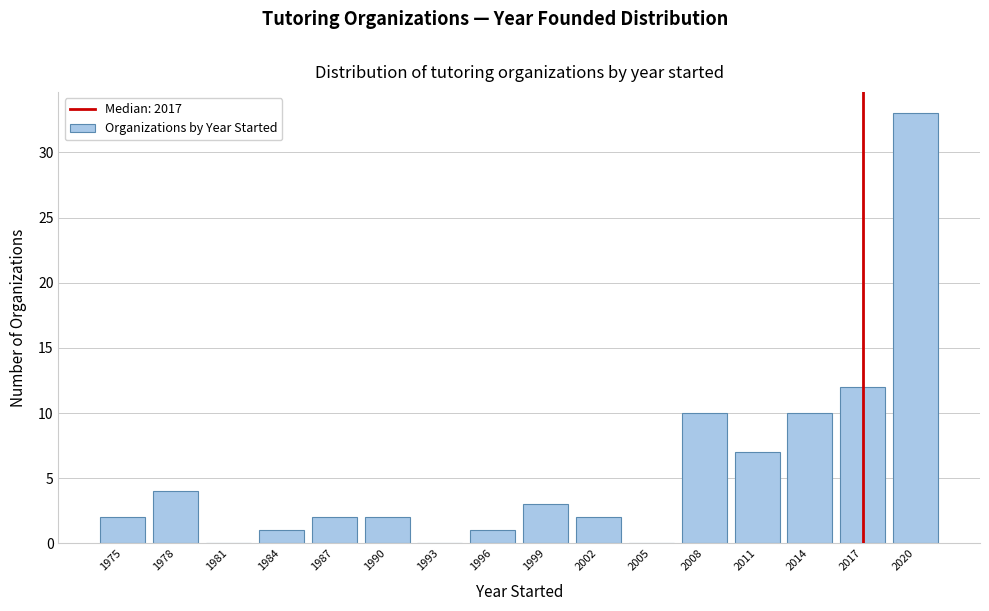

Reading left to right, extract all data points from this chart.

1975=2	1978=4	1981=0	1984=1	1987=2	1990=2	1993=0	1996=1	1999=3	2002=2	2005=0	2008=10	2011=7	2014=10	2017=12	2020=33